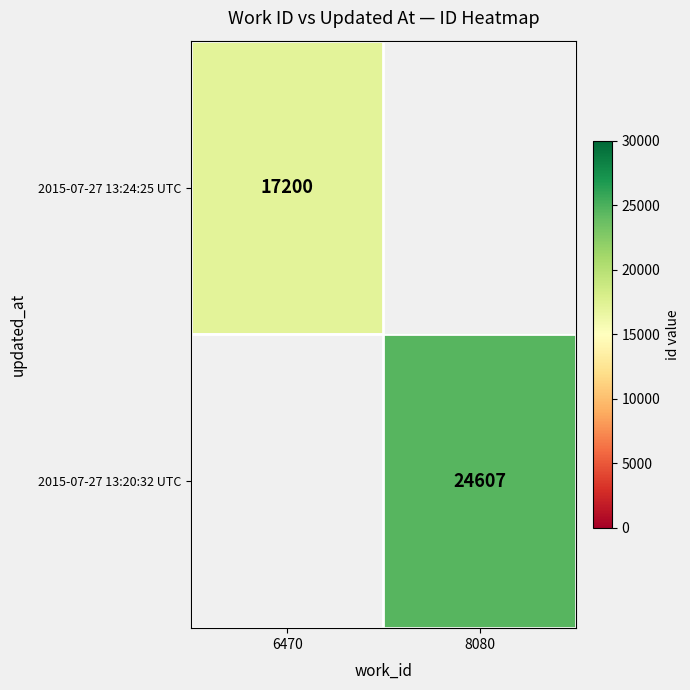

At which category does the chart reach its peak across all series?

8080